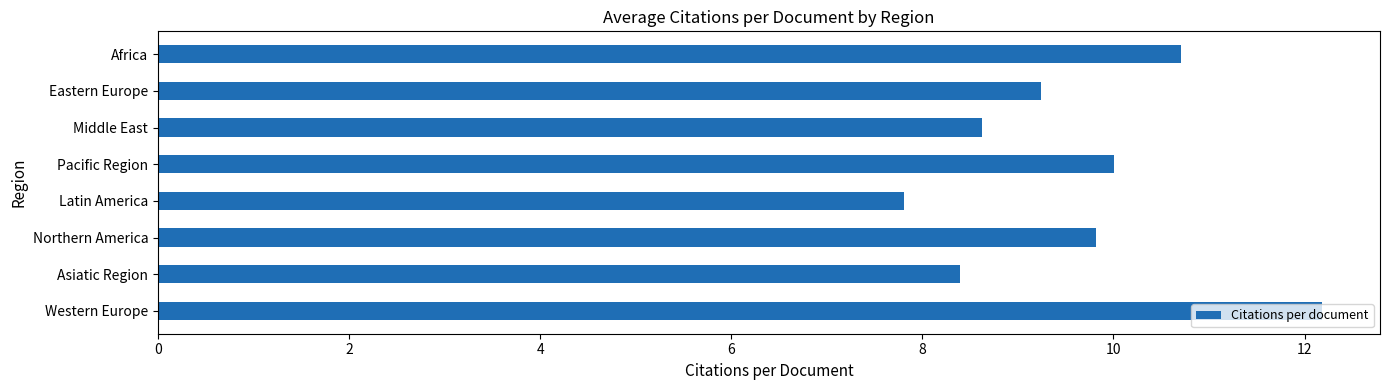

What is the change in value from Northern America to Eastern Europe?

-0.6